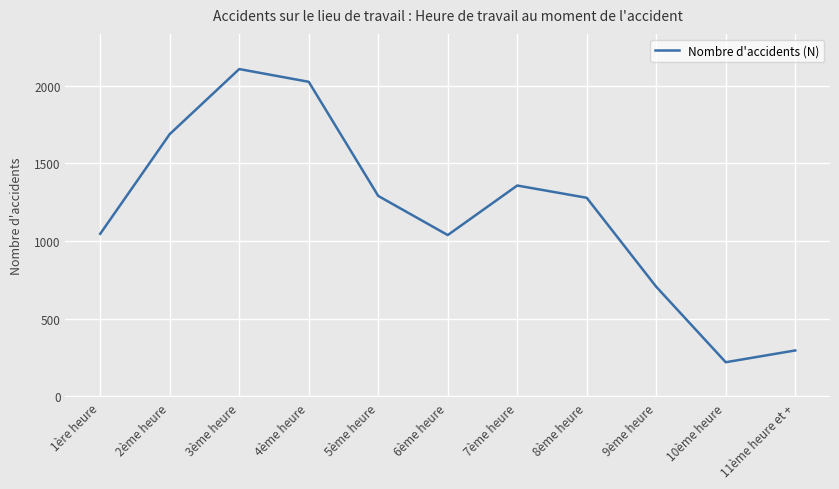

How many interior local peaks (higher than both neighbors) does the data have?

2